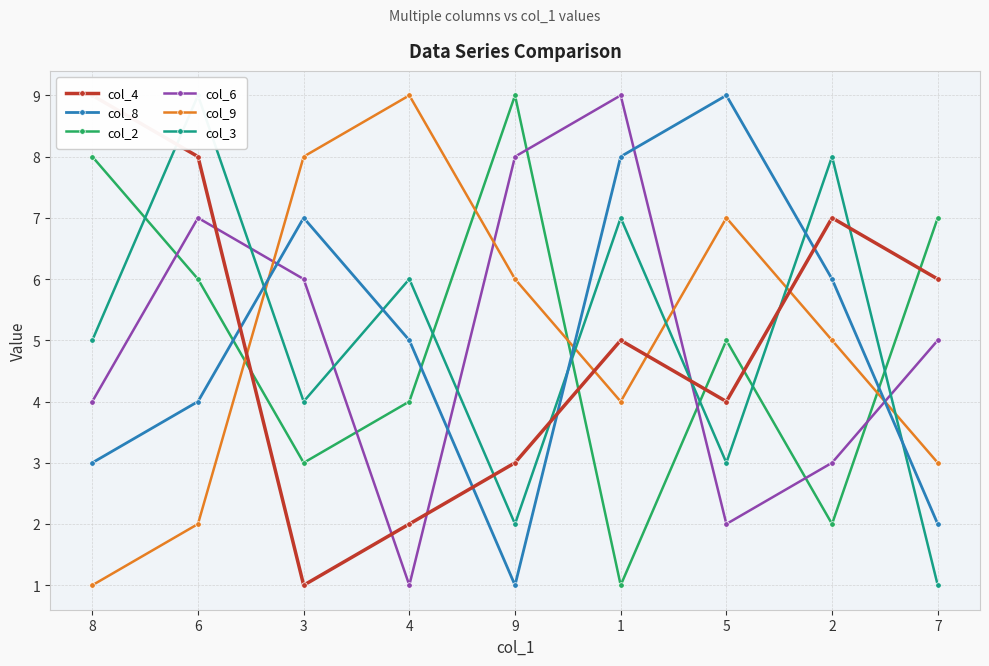

Reading left to right, transcribe all the data shown in this chart.

col_4: 9	8	1	2	3	5	4	7	6
col_8: 3	4	7	5	1	8	9	6	2
col_2: 8	6	3	4	9	1	5	2	7
col_6: 4	7	6	1	8	9	2	3	5
col_9: 1	2	8	9	6	4	7	5	3
col_3: 5	9	4	6	2	7	3	8	1